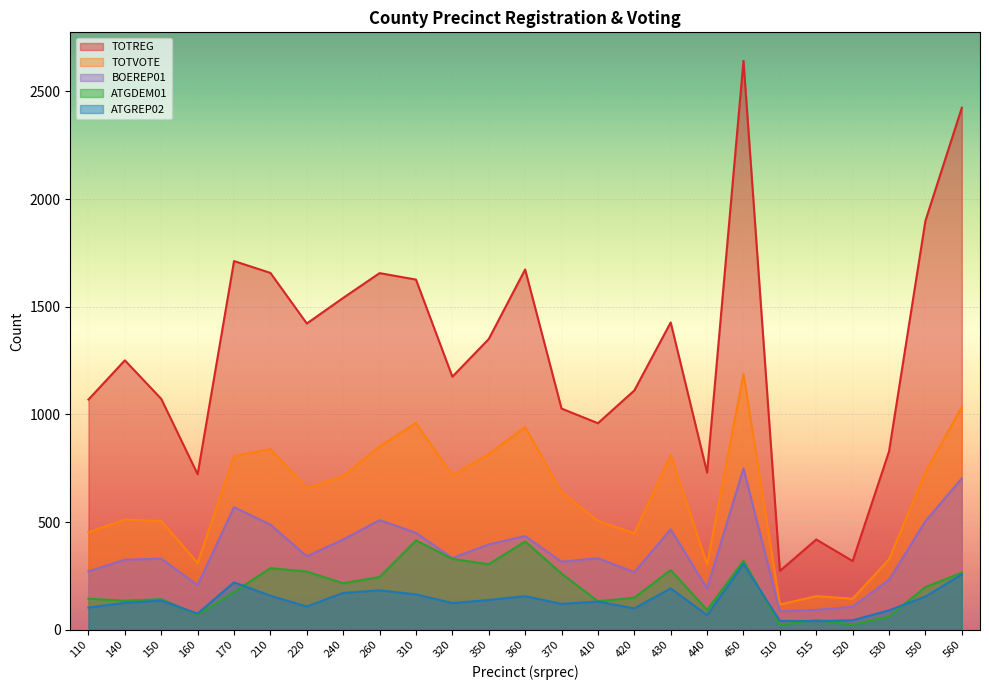

True or false: ATGREP02 has more than 2 interior local peaks.

True